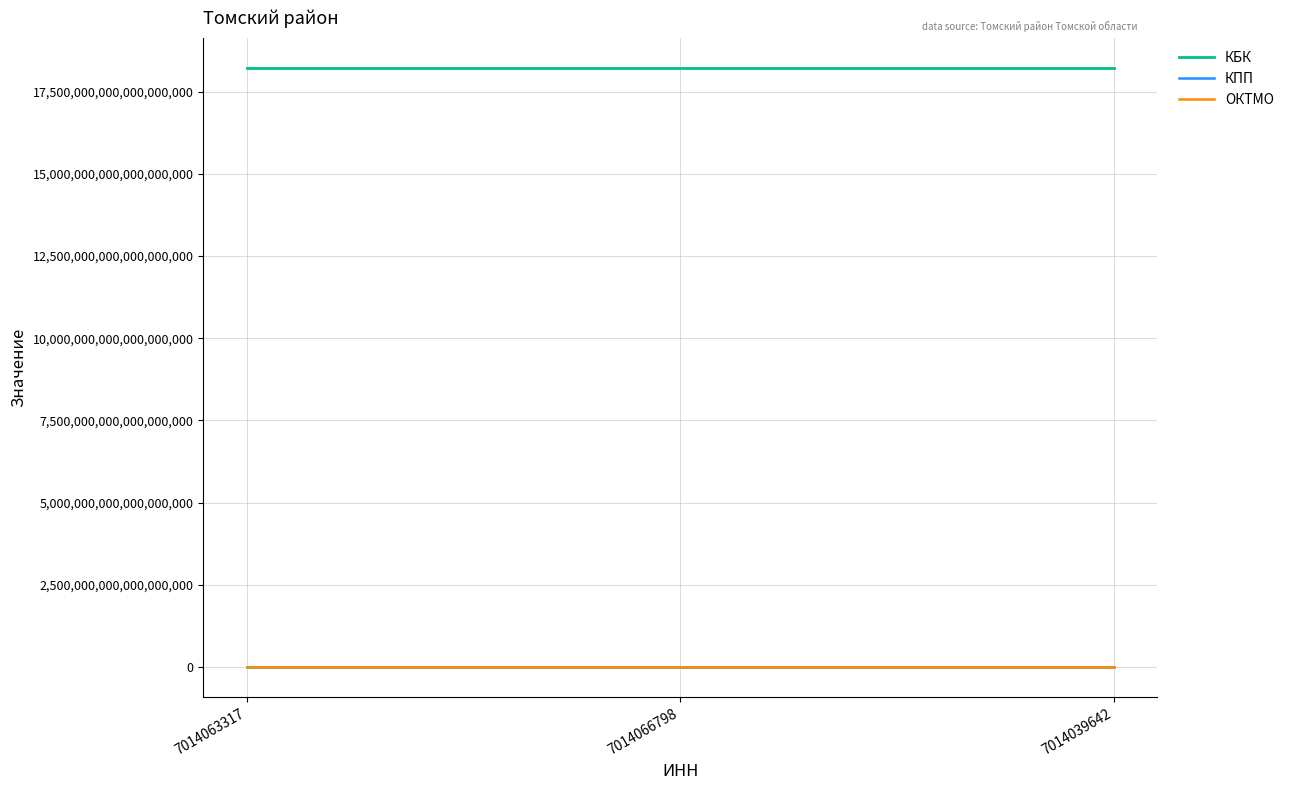

Does the chart display data point markers on the line(s)?

No